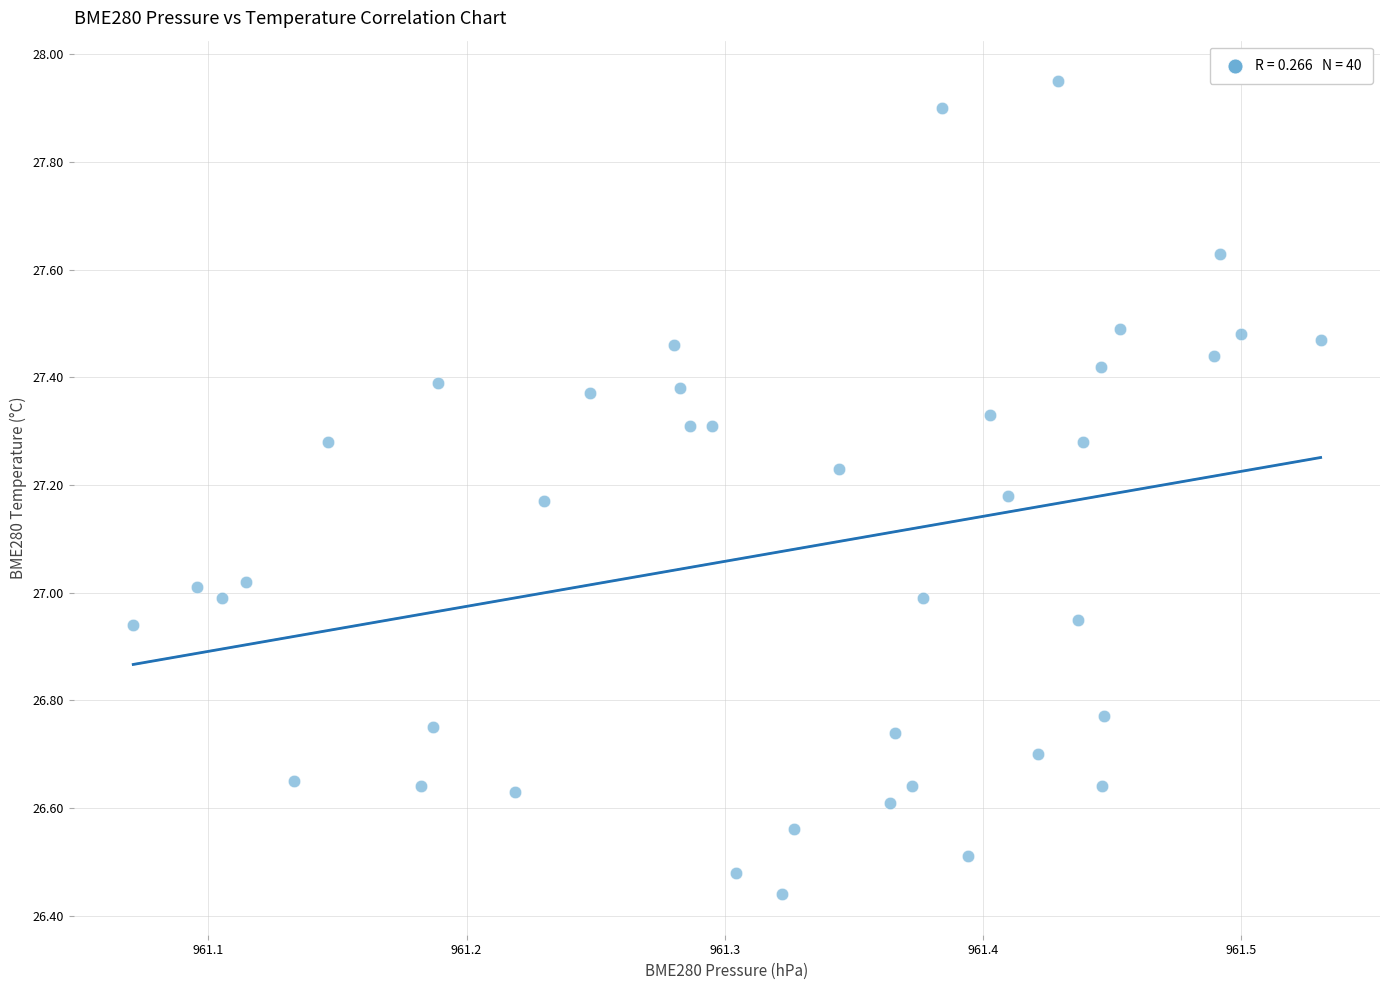

What is the range of X values (max minus min)?

0.5